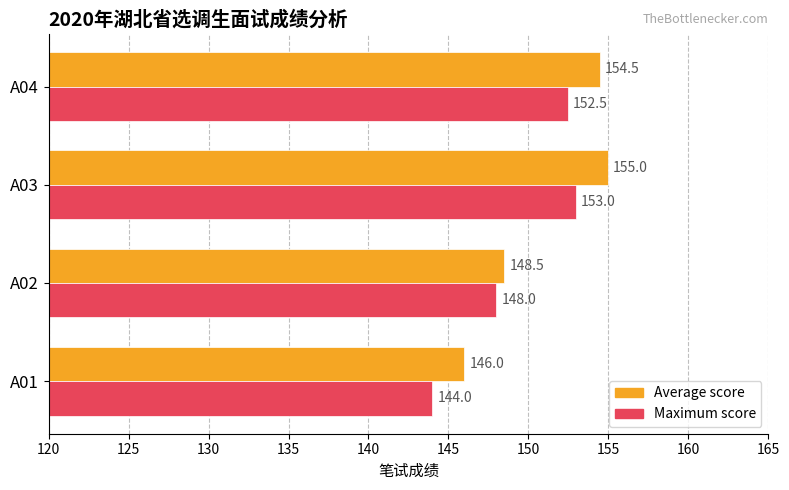

What is the difference between the highest and lowest values at A02?

0.5